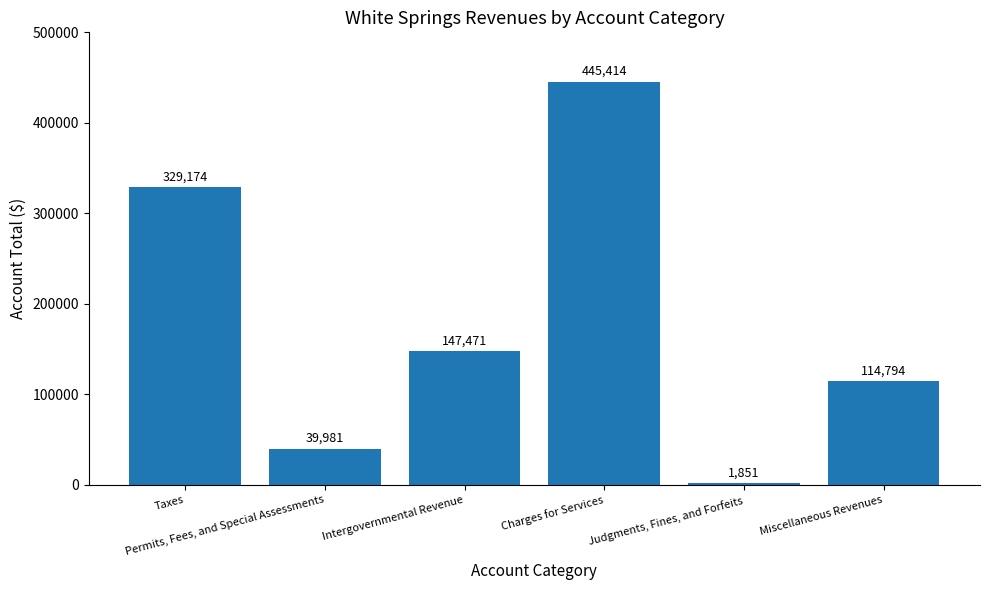

How many series are shown in this chart?

1